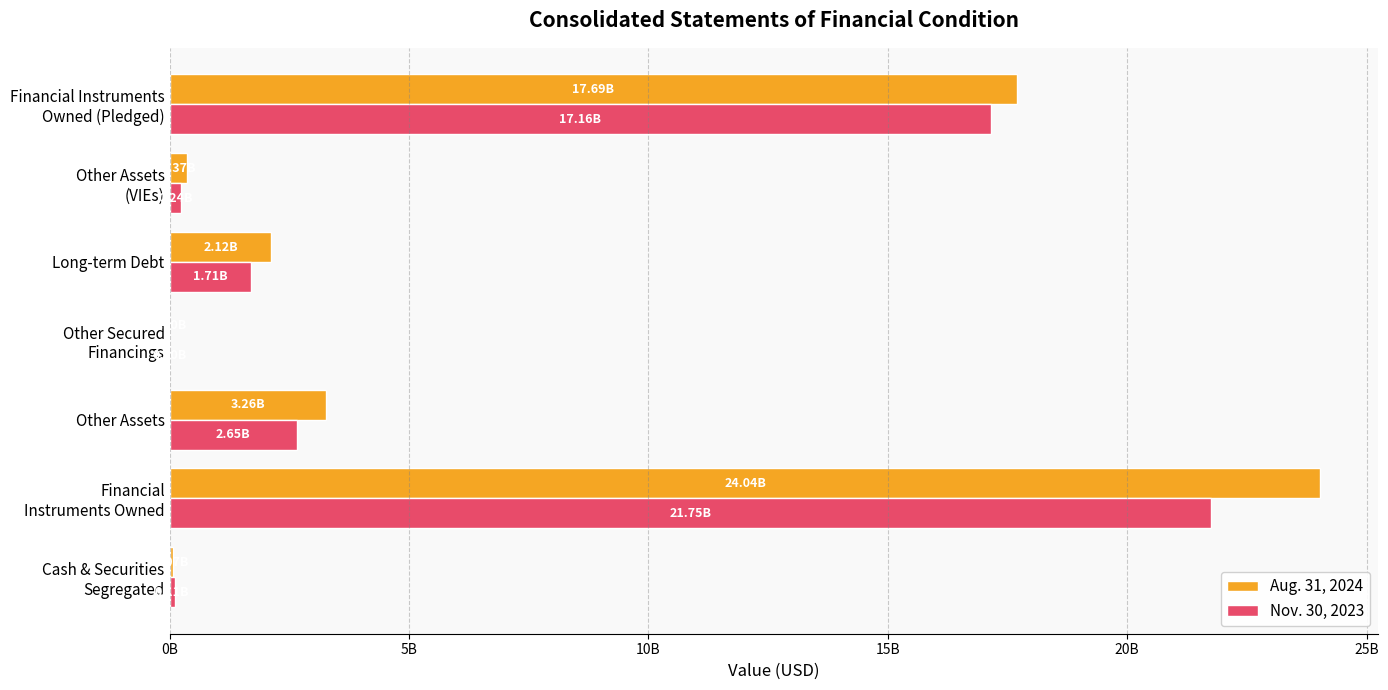

What is the value of the Aug. 31, 2024 bar at the 2nd from the left?

24038659000